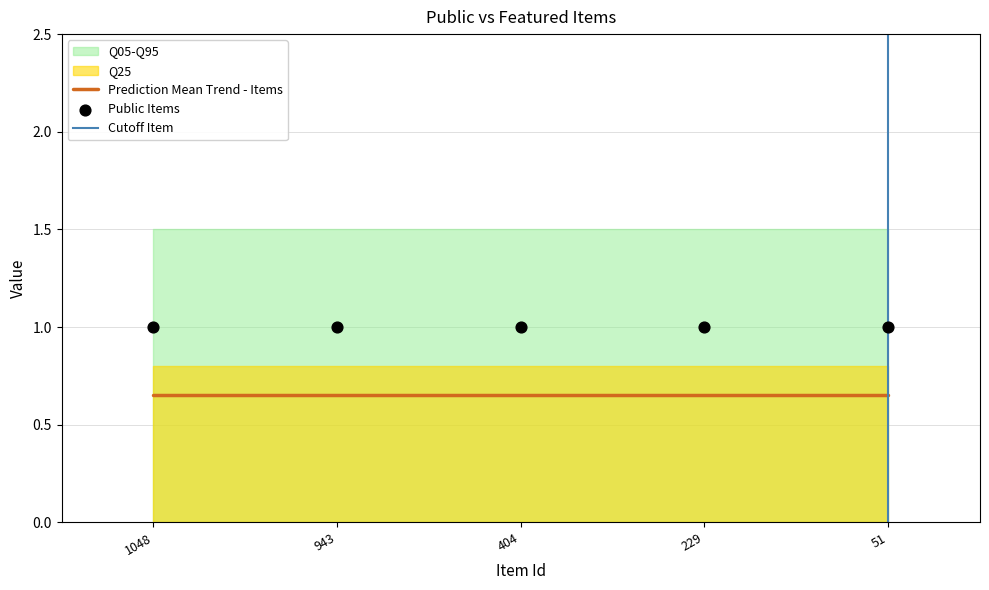

Is the value of featured at 943 greater than the value of public at 943?

No